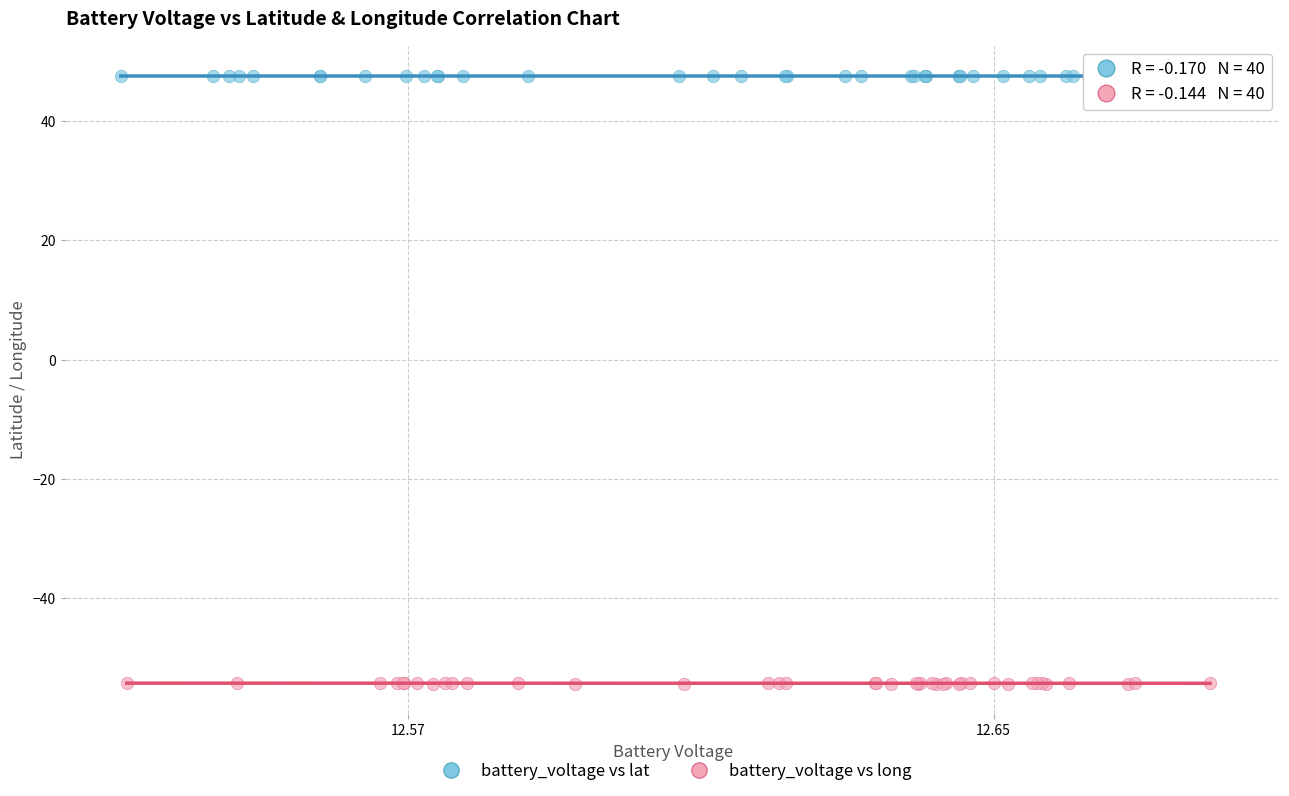

Which series has the largest Y range (max minus min)?

battery_voltage vs long